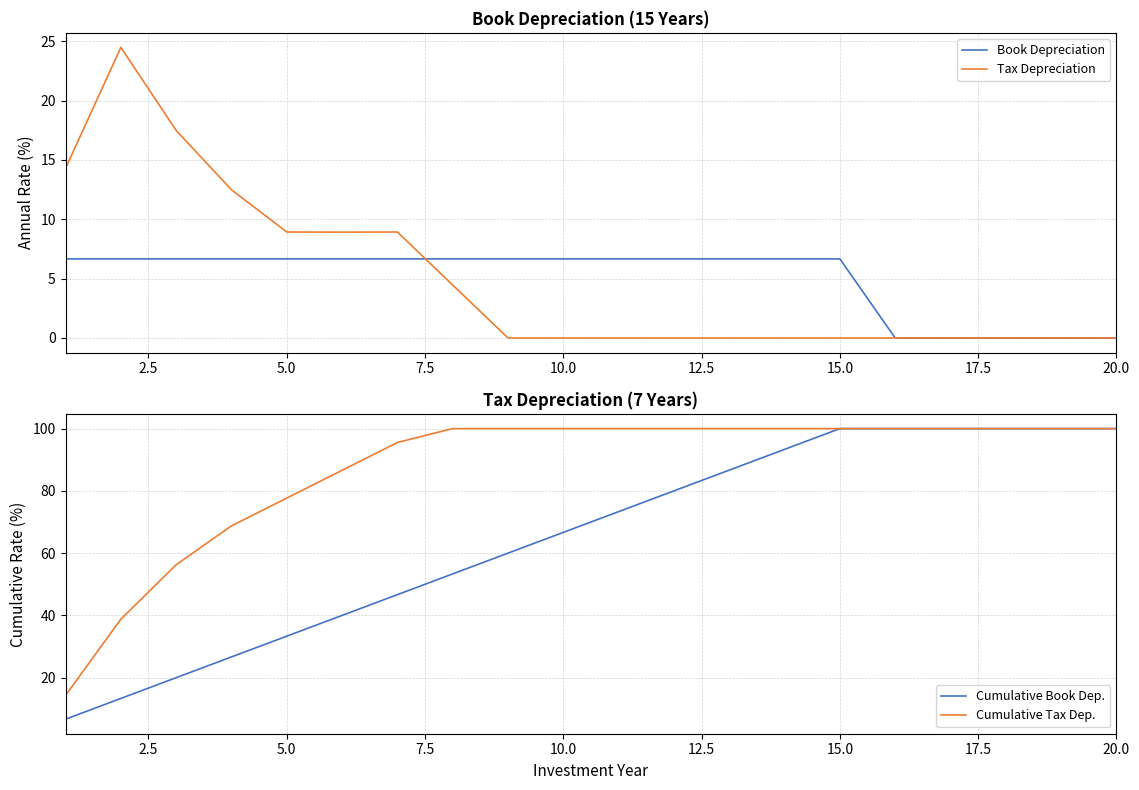

What are all the series names shown in the legend?

Book Depreciation, Tax Depreciation, Cumulative Book Dep., Cumulative Tax Dep.